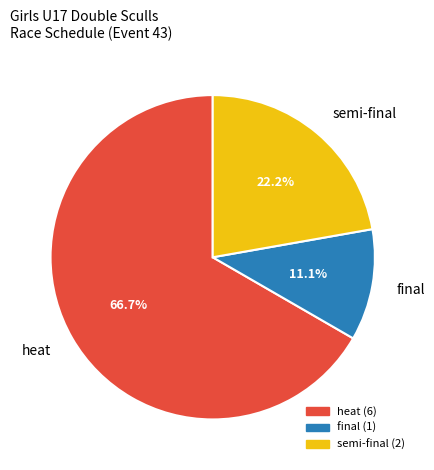

To the nearest percent, what is the average slice percentage?

33%